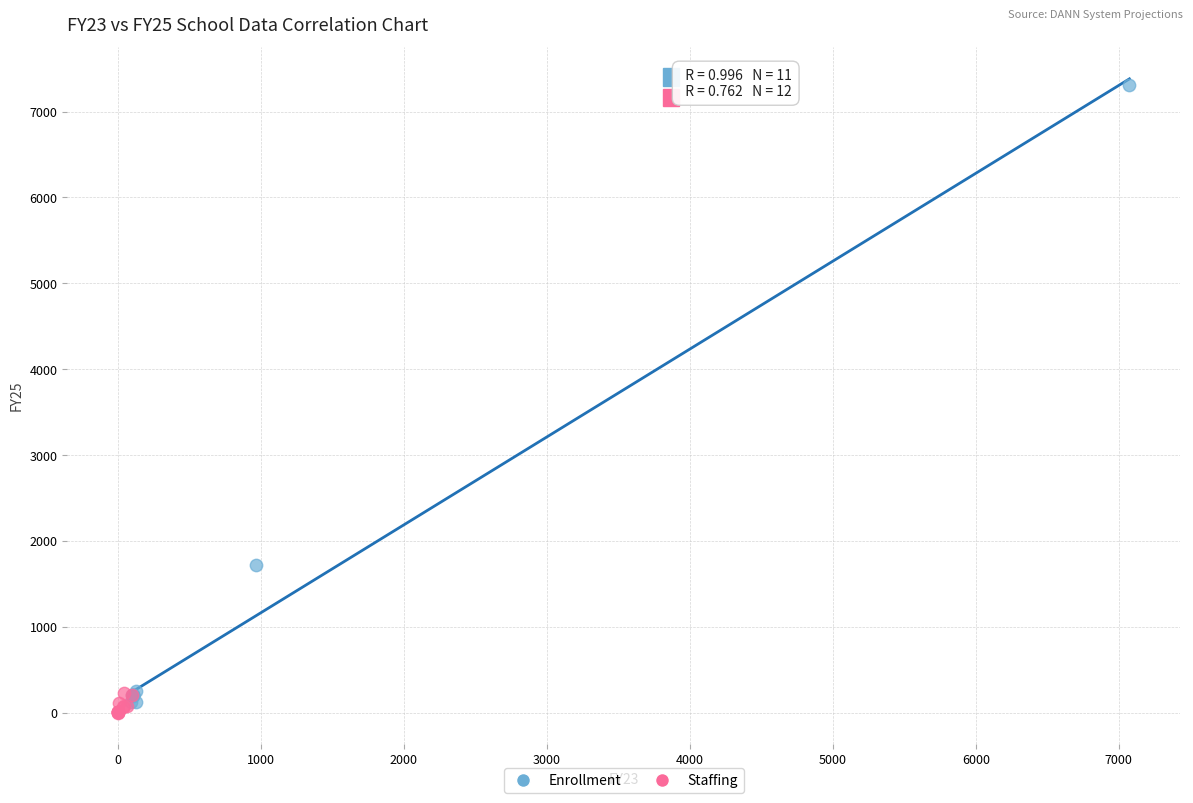

Which series contains the highest Y value?

Enrollment